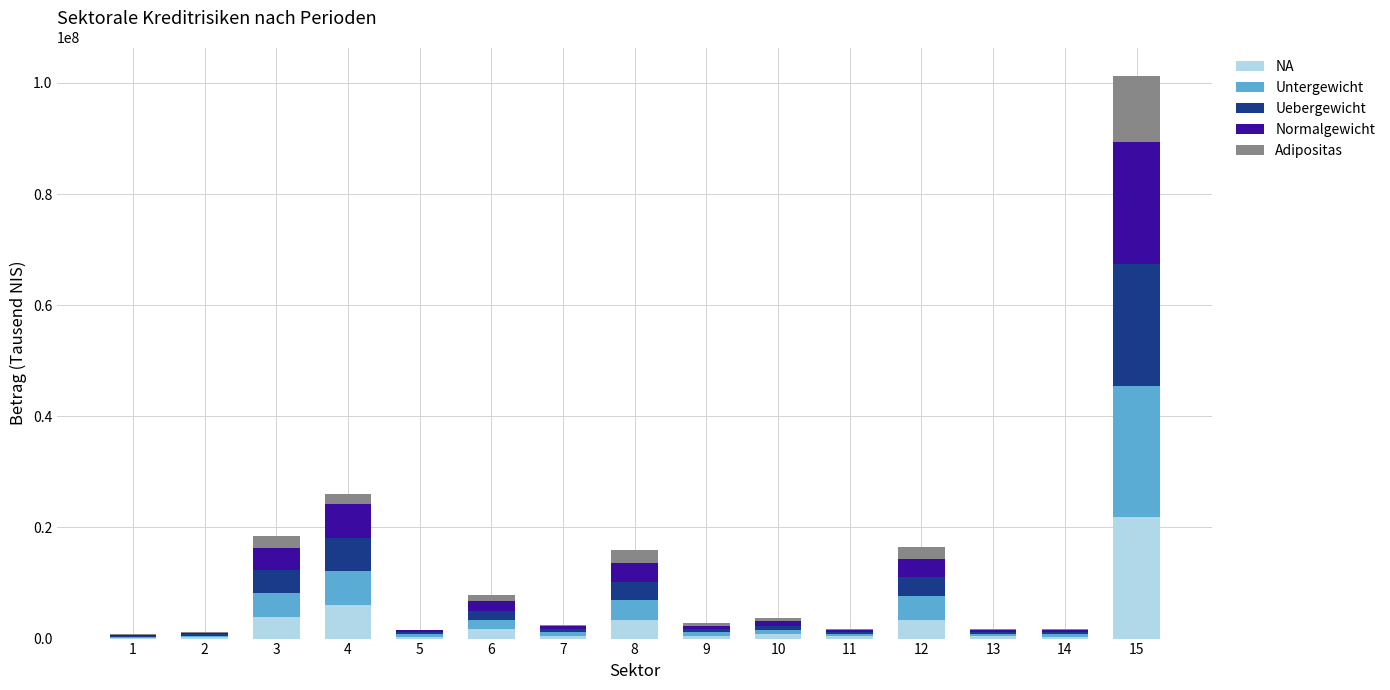

Count the number of categories in the chart.

15